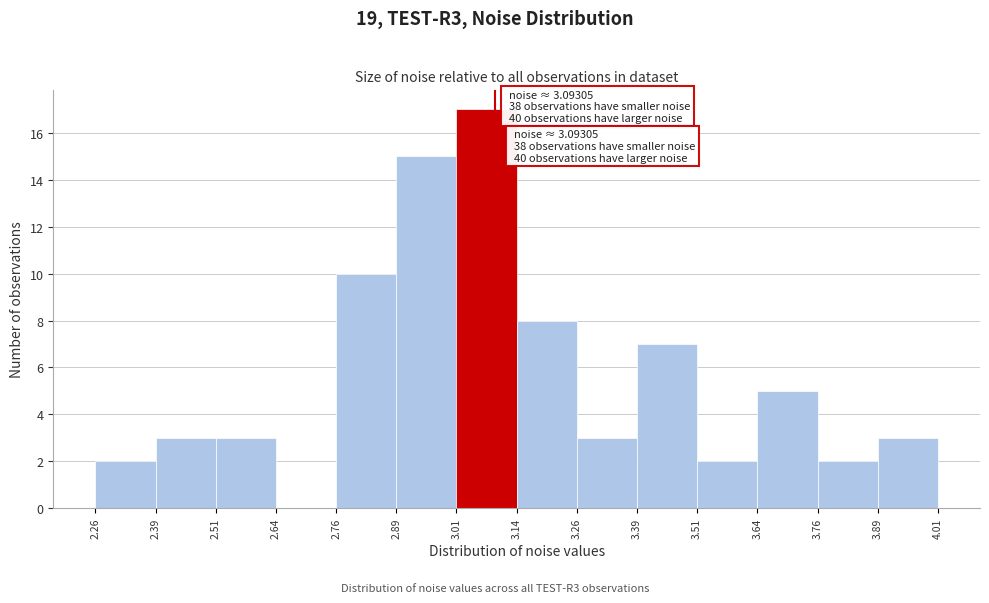

Over which range of the x-axis is the bar tallest?

3.01 to 3.14